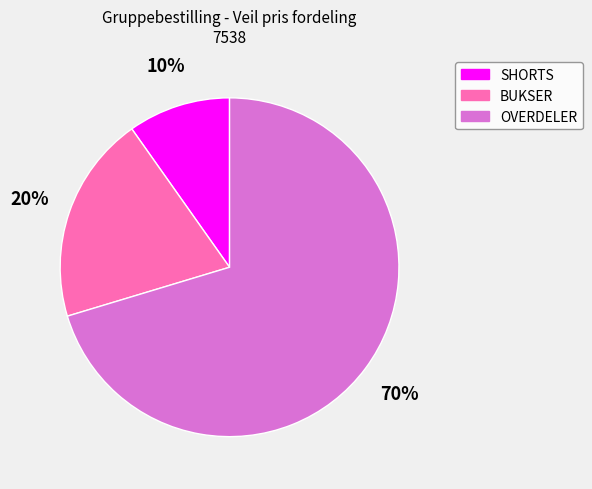

To the nearest percent, what is the average slice percentage?

33%